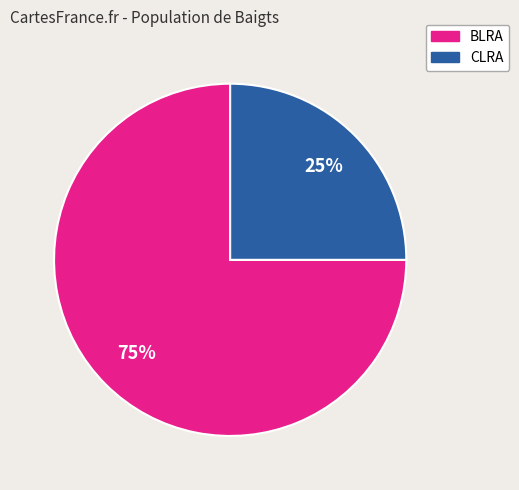

Rank the categories by value from highest to lowest.

BLRA, CLRA